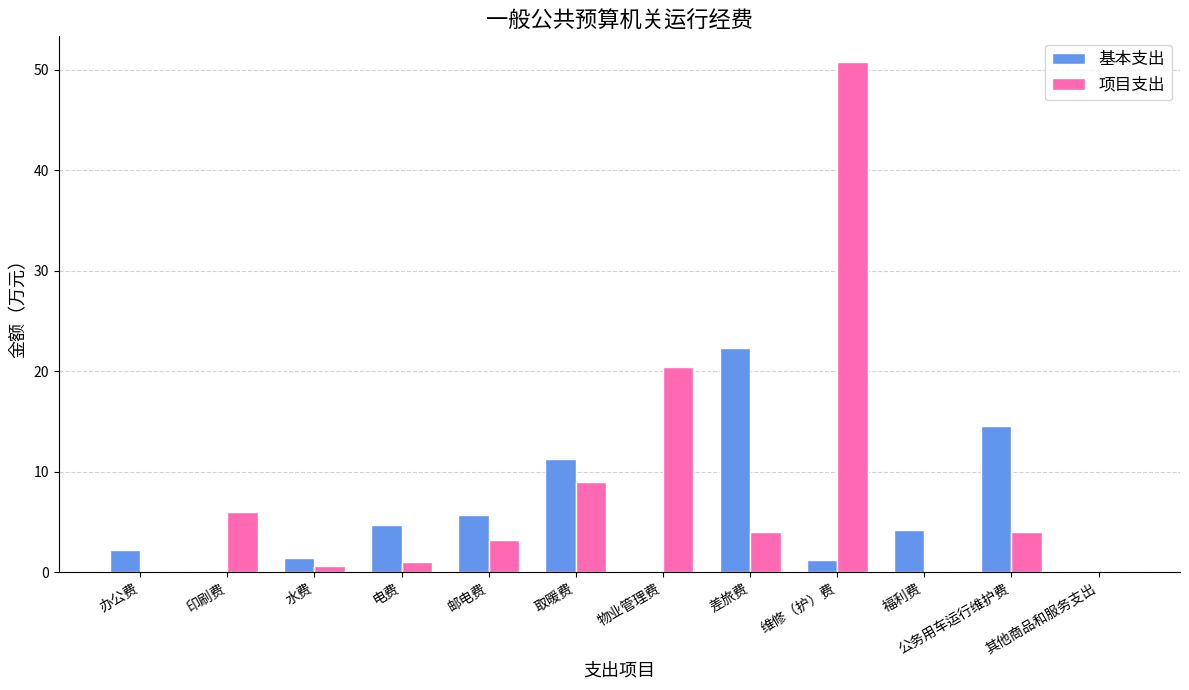

Is it true that 项目支出 equals 6.0 at 印刷费?

True